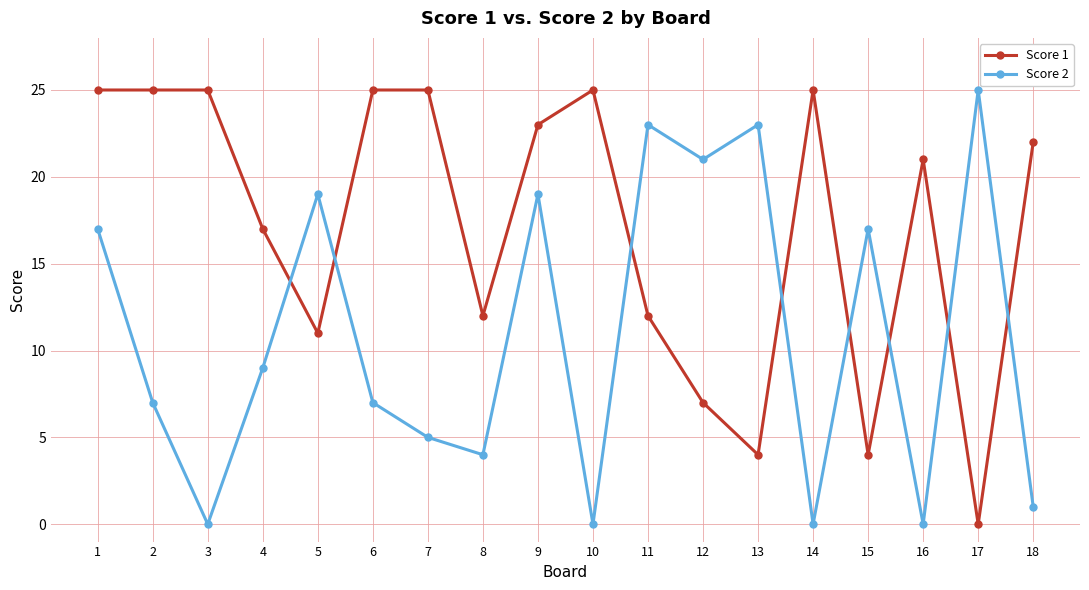

What is the difference between the highest and lowest values at 14?

25